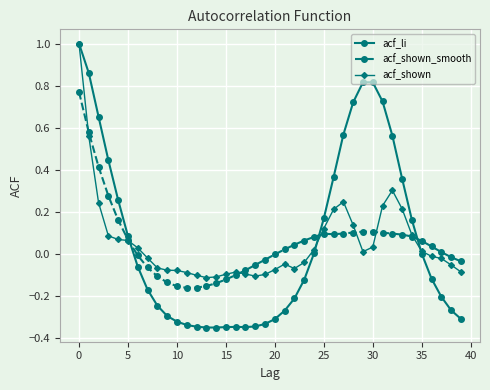

What is the value of the acf_shown point at the 1st from the left?

1.0